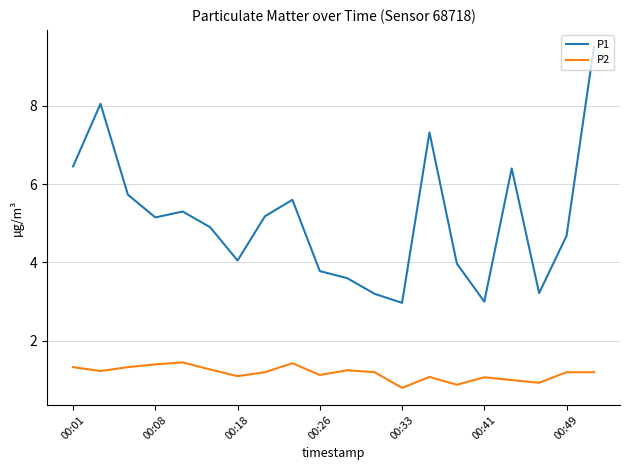

True or false: P1 and P2 intersect in this chart.

False